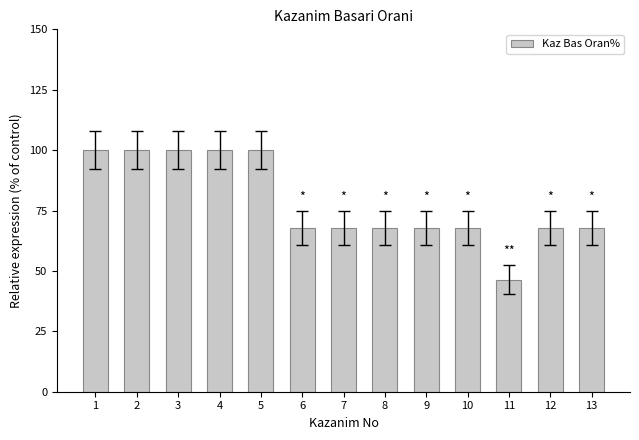

Reading left to right, extract all data points from this chart.

1=100.0	2=100.0	3=100.0	4=100.0	5=100.0	6=67.9	7=67.9	8=67.9	9=67.9	10=67.9	11=46.4	12=67.9	13=67.9